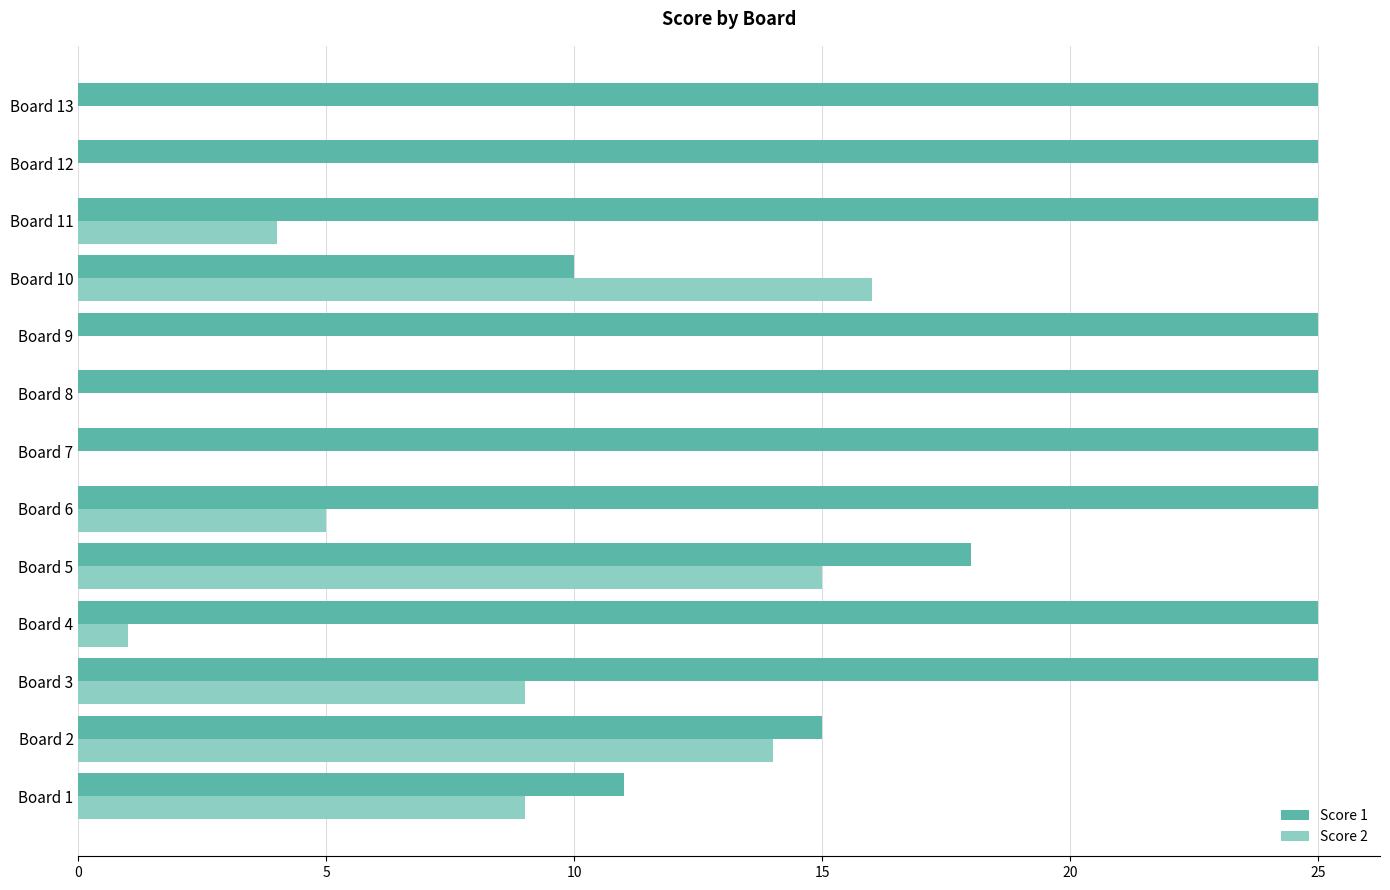

What is the highest value of the Score 2 series?

16